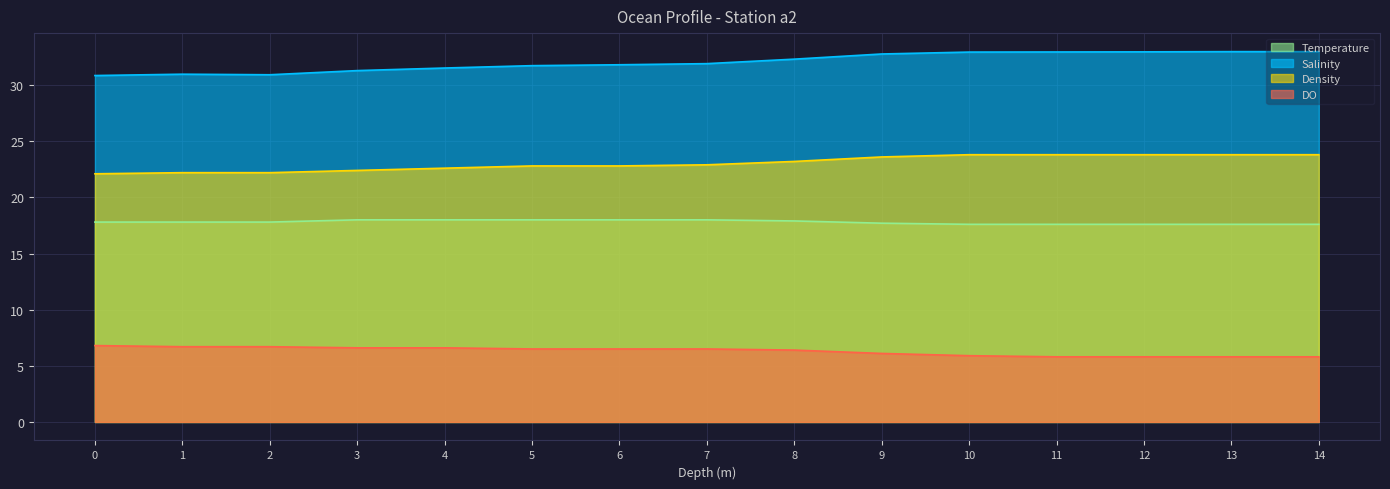

What is the difference between the maximum and minimum values in the Temperature series?

0.4